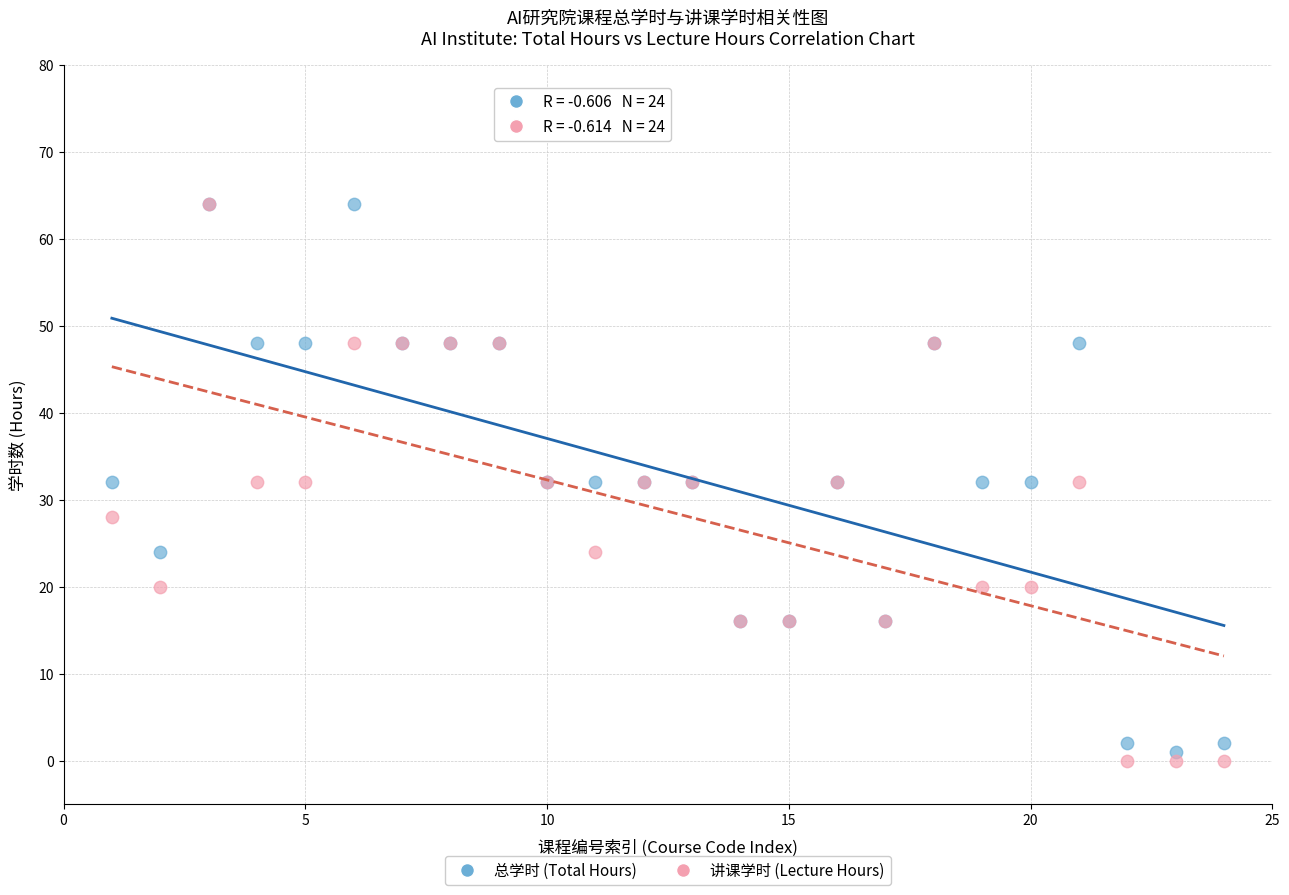

Which series has the largest Y range (max minus min)?

讲课学时 (Lecture Hours)